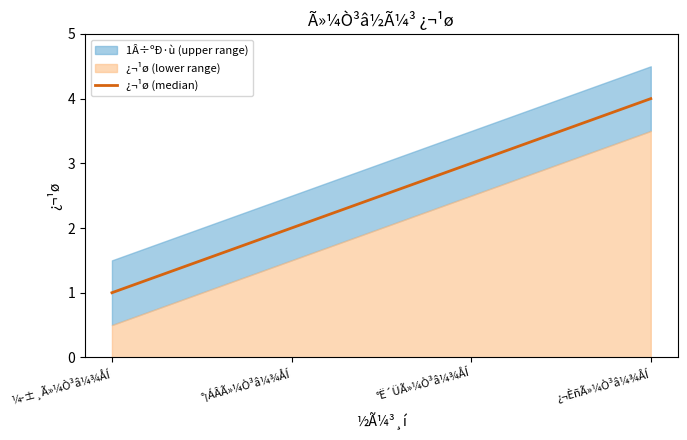

True or false: the data has more than 2 interior local peaks.

False